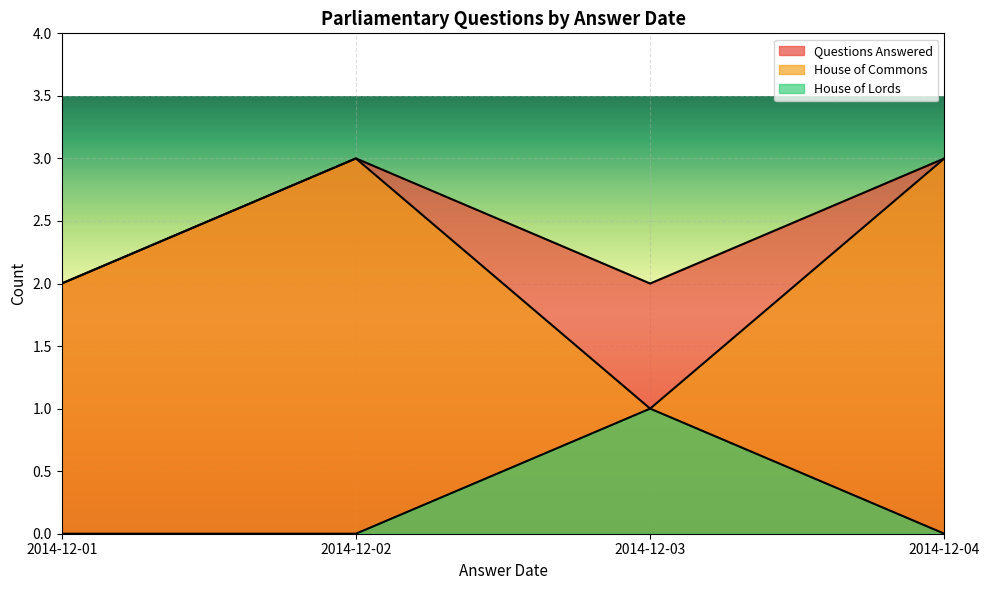

The Dept ID Count series shows 2 at 2014-12-01. True or false?

True